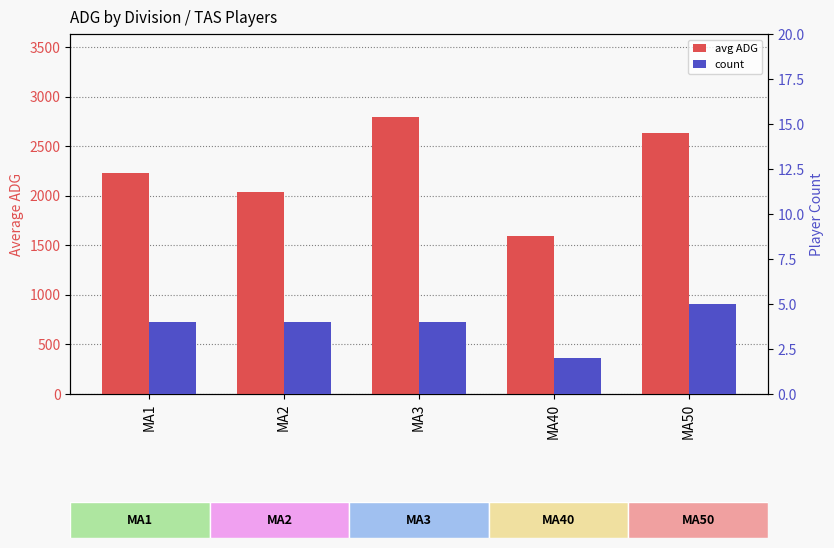

What is the difference between the maximum and minimum values in the avg ADG series?

1196.8